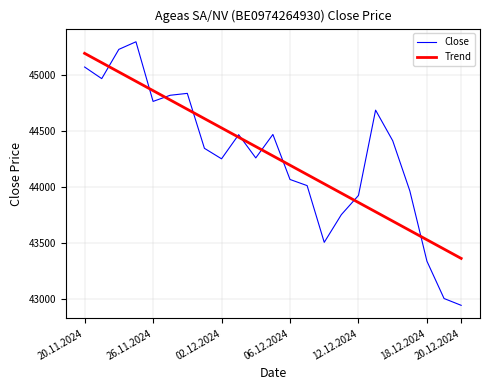

How many interior local peaks does the Close series have?

5